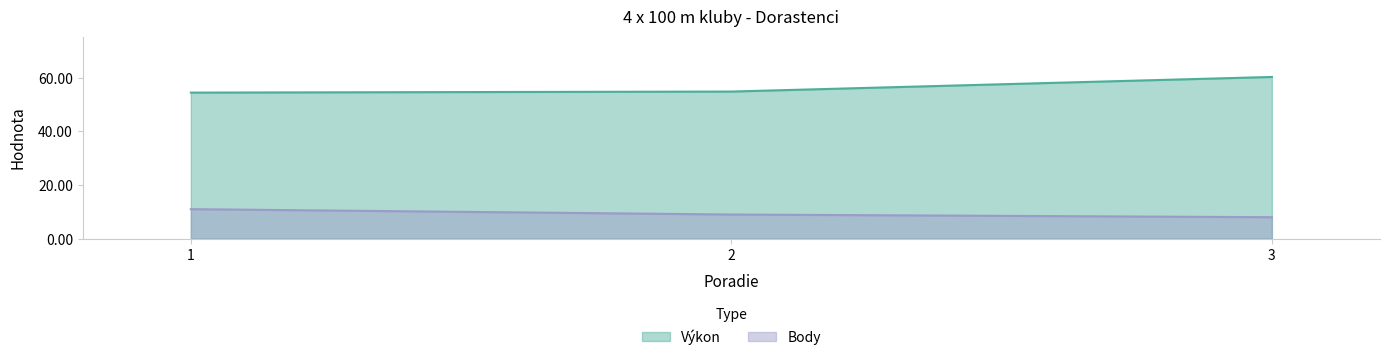

At which category does the chart reach its minimum across all series?

3